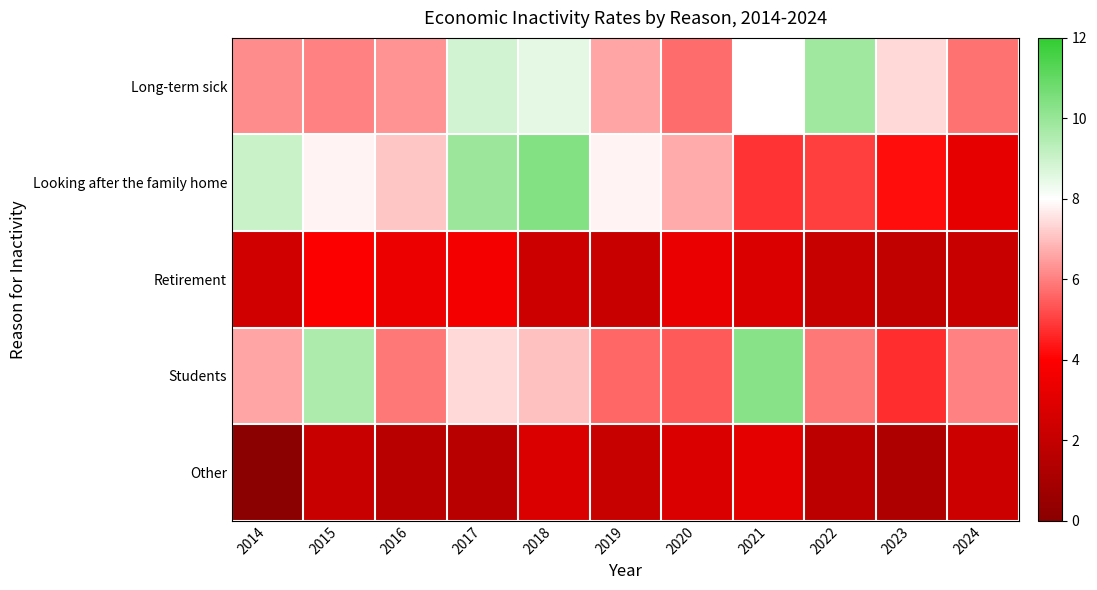

Which series has the widest spread of values?

Looking after the family home